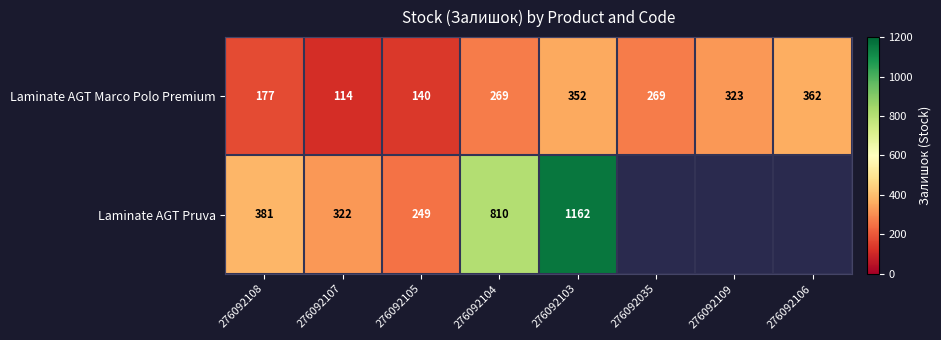

What is the maximum value for Laminate AGT Marco Polo Premium?

362